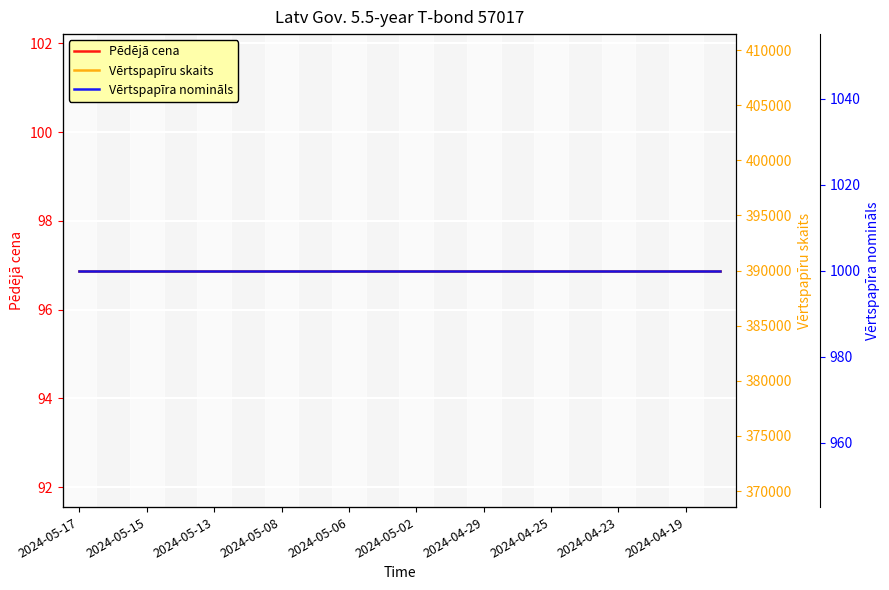

Which series has the largest total across all categories?

Vērtspapīru skaits